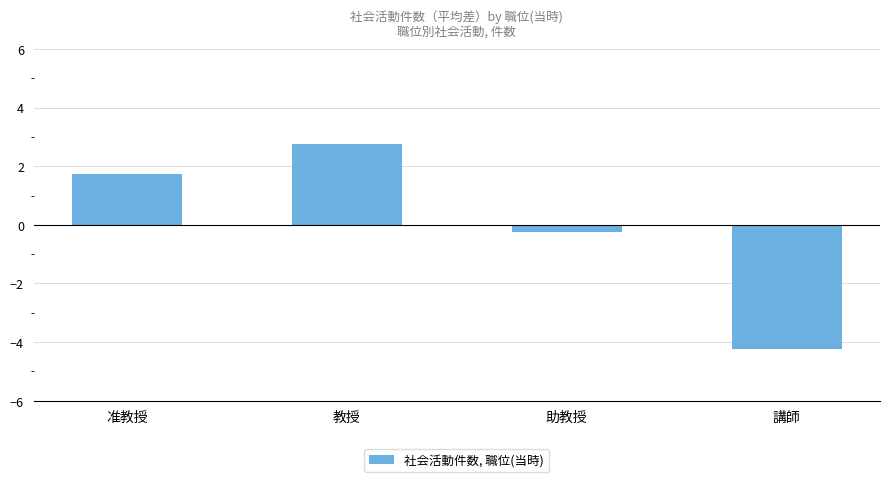

What is the difference between the maximum and minimum values?

7.0